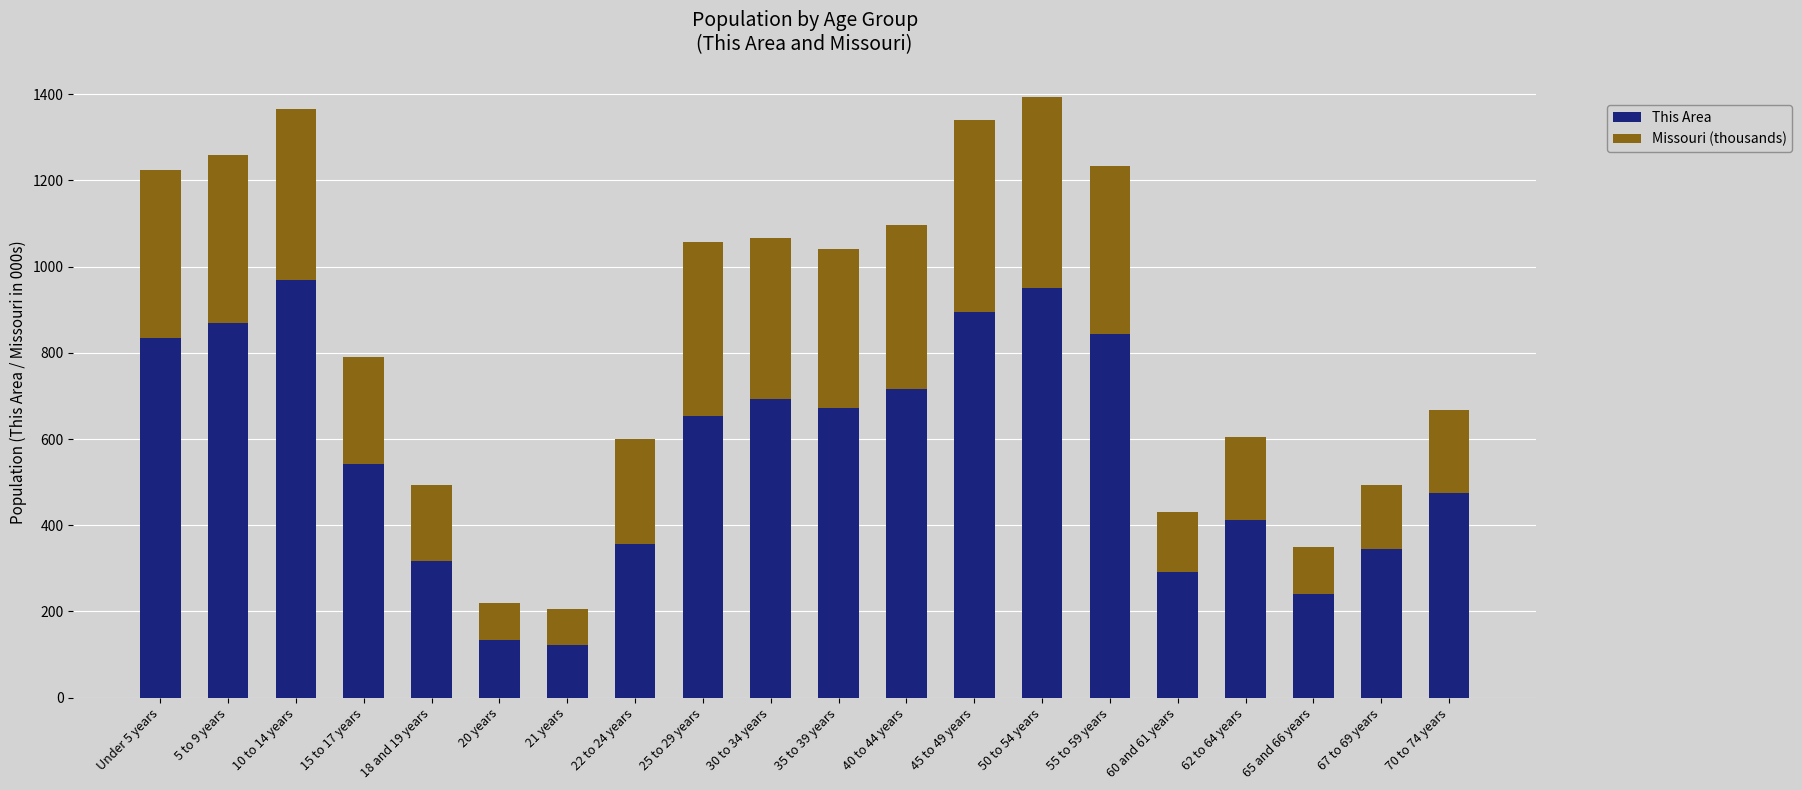

What is the sum of the This Area values at Under 5 years and 65 and 66 years?

1076.0